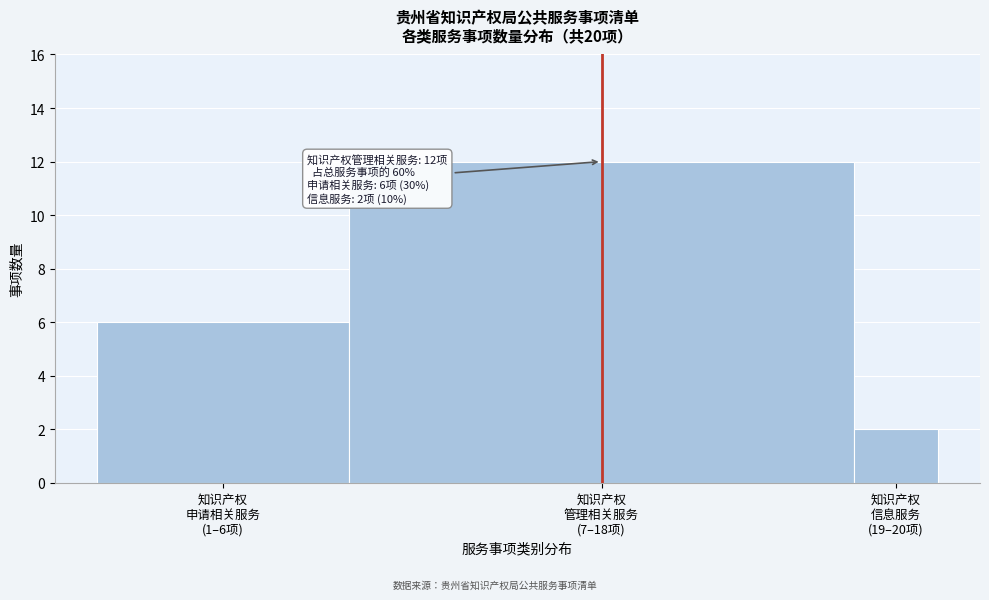

Reading left to right, list all the values displayed in this chart.

6	12	2